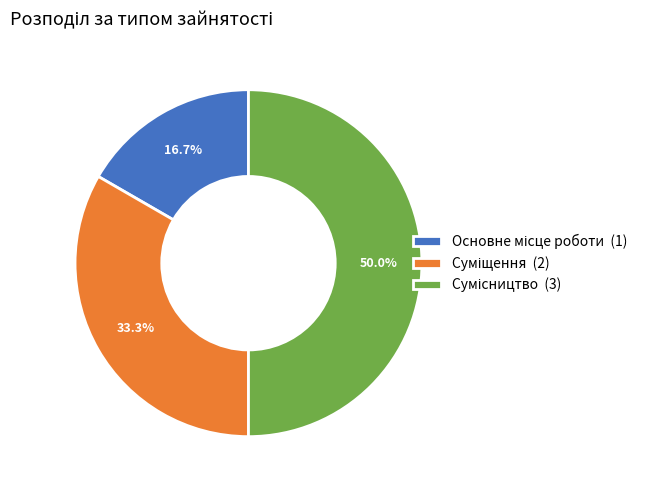

Count the number of slices in the pie.

3